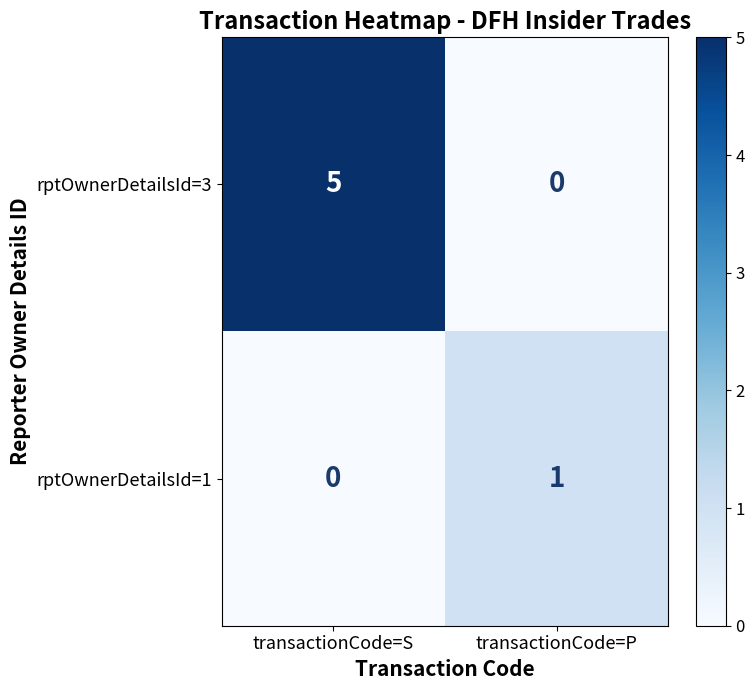

At which label does rptOwnerDetailsId=3 reach its minimum?

transactionCode=P